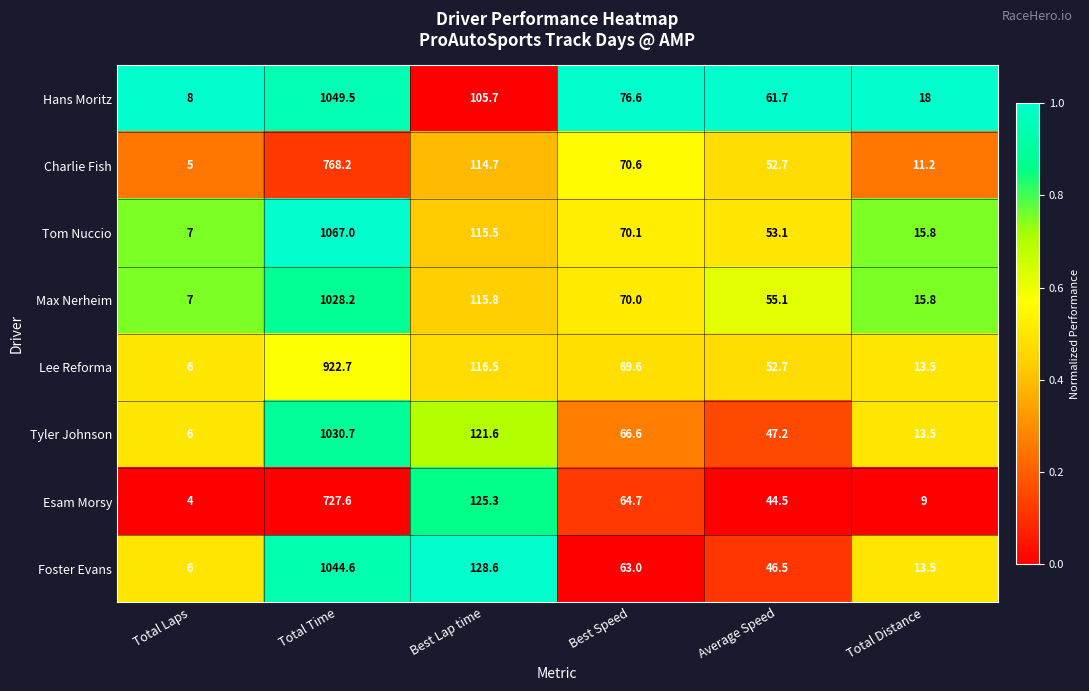

What is the maximum value for Tyler Johnson?

1030.7